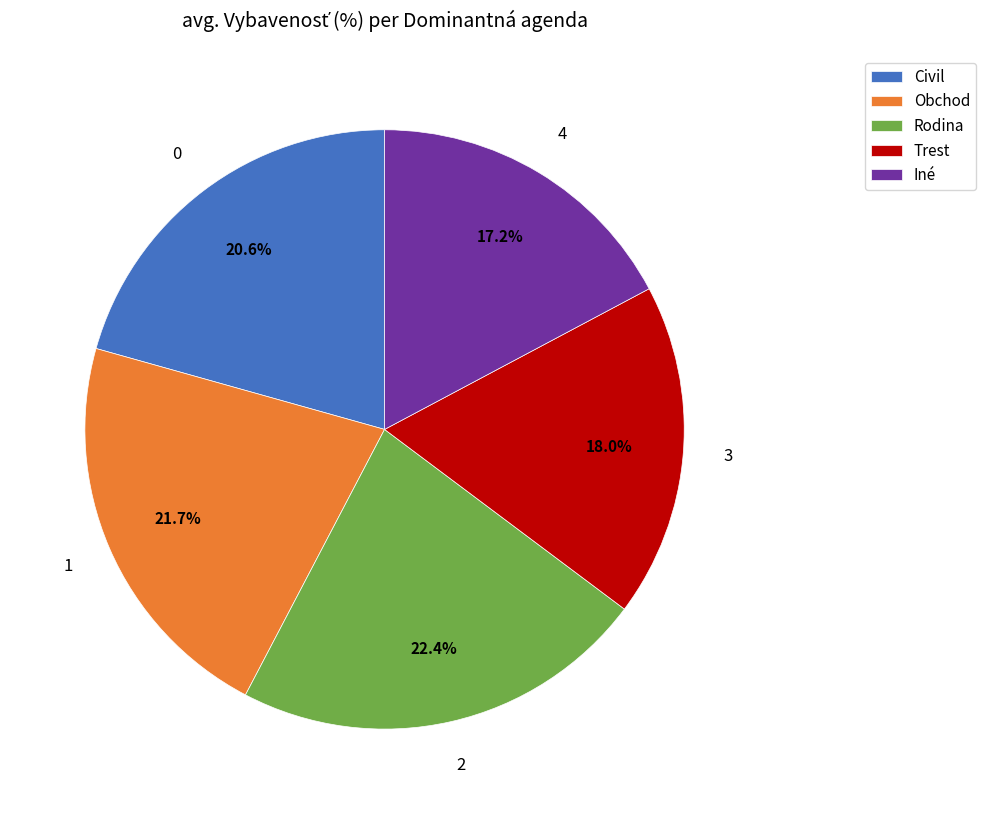

To the nearest percent, what percentage of the pie is Civil?

21%